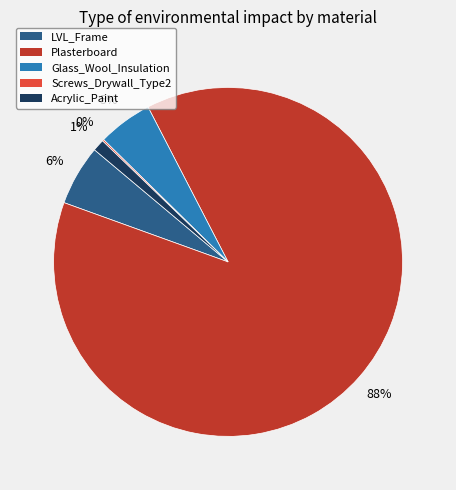

Does Glass_Wool_Insulation represent more than half of the total?

No